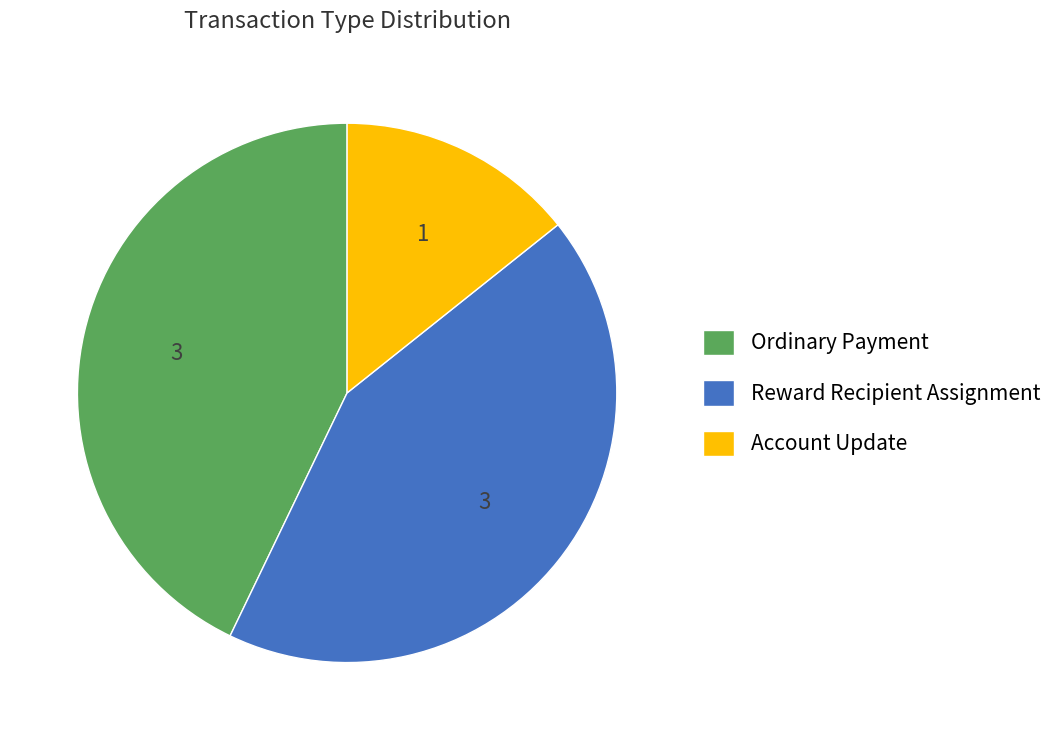

The Reward Recipient Assignment slice represents 43% of the pie. True or false?

True